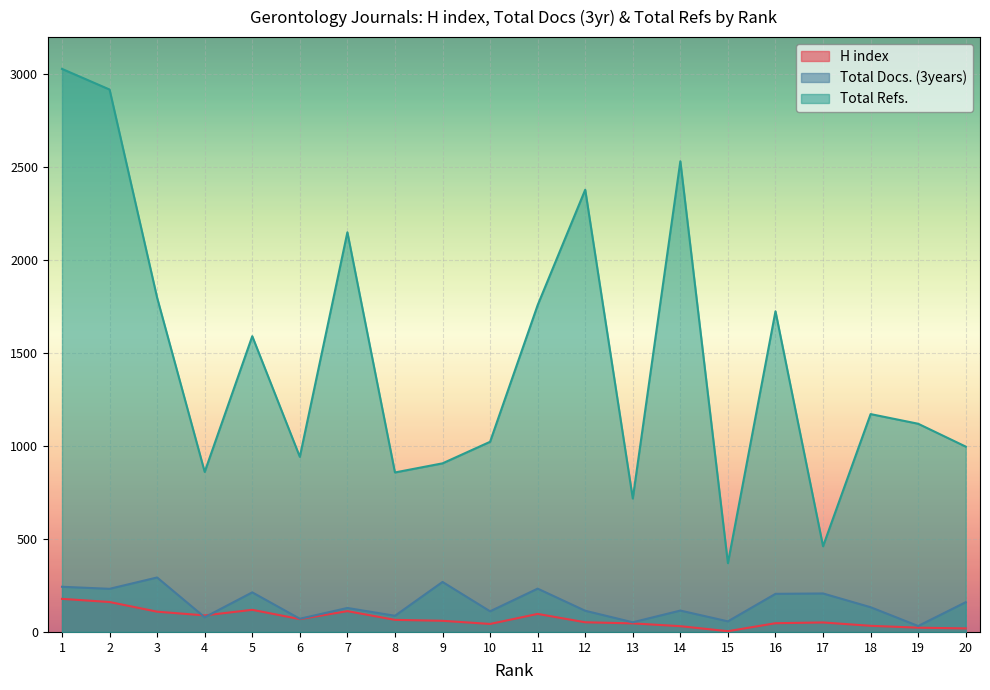

The Total Docs. (3years) series shows 27 at 13. True or false?

False